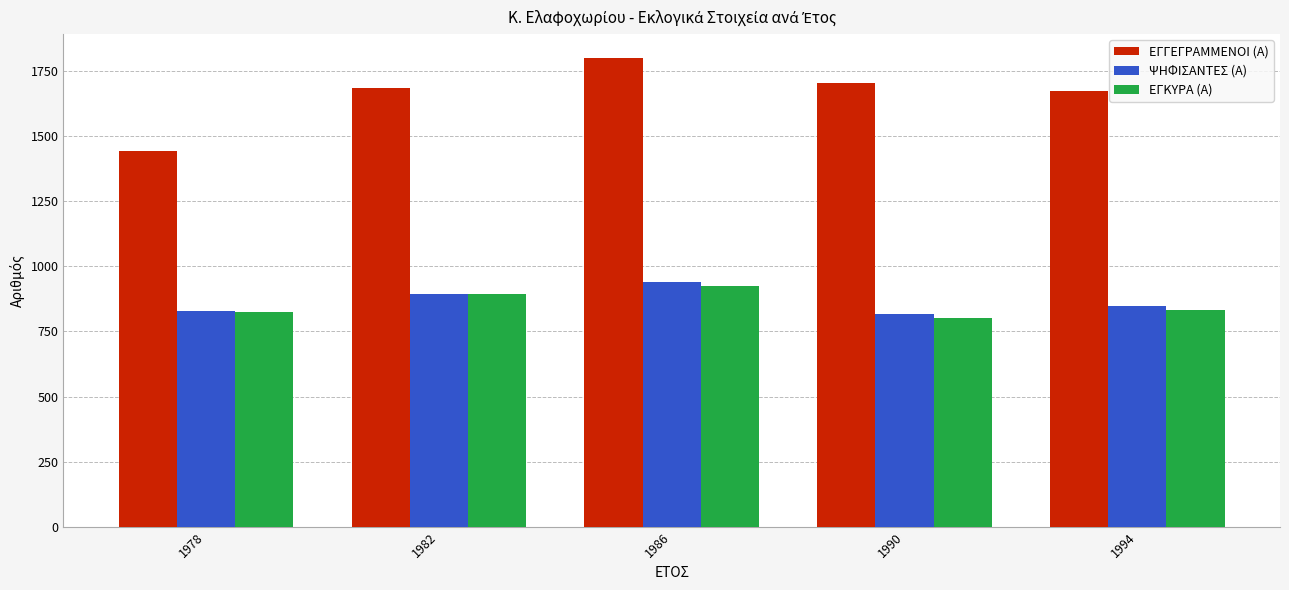

Count the number of categories in the chart.

5